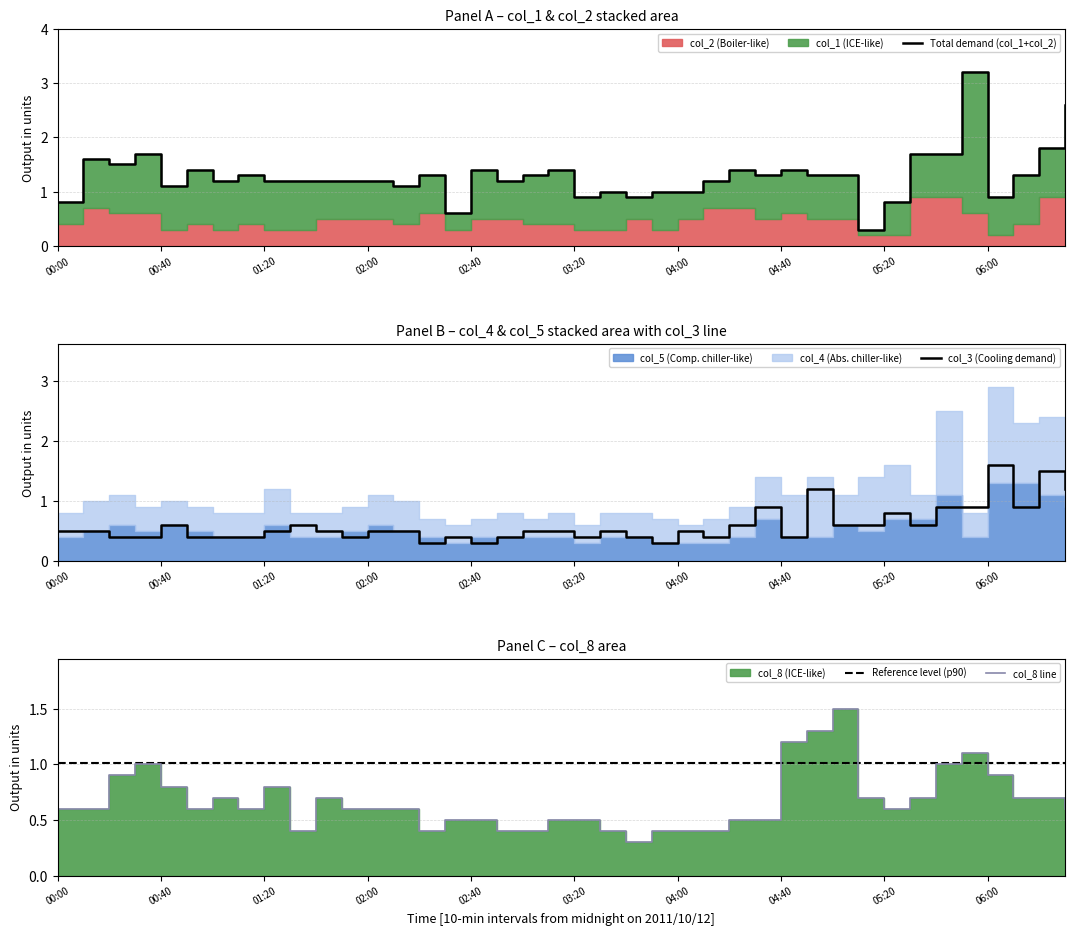

How many interior local peaks does the col_3 (Cooling demand) series have?

10